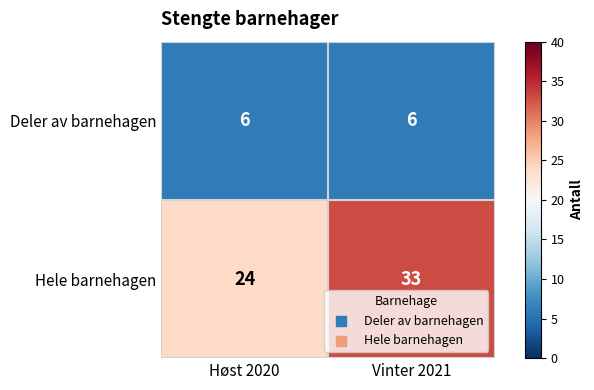

List the series in order of their overall mean, lowest first.

Deler av barnehagen, Hele barnehagen